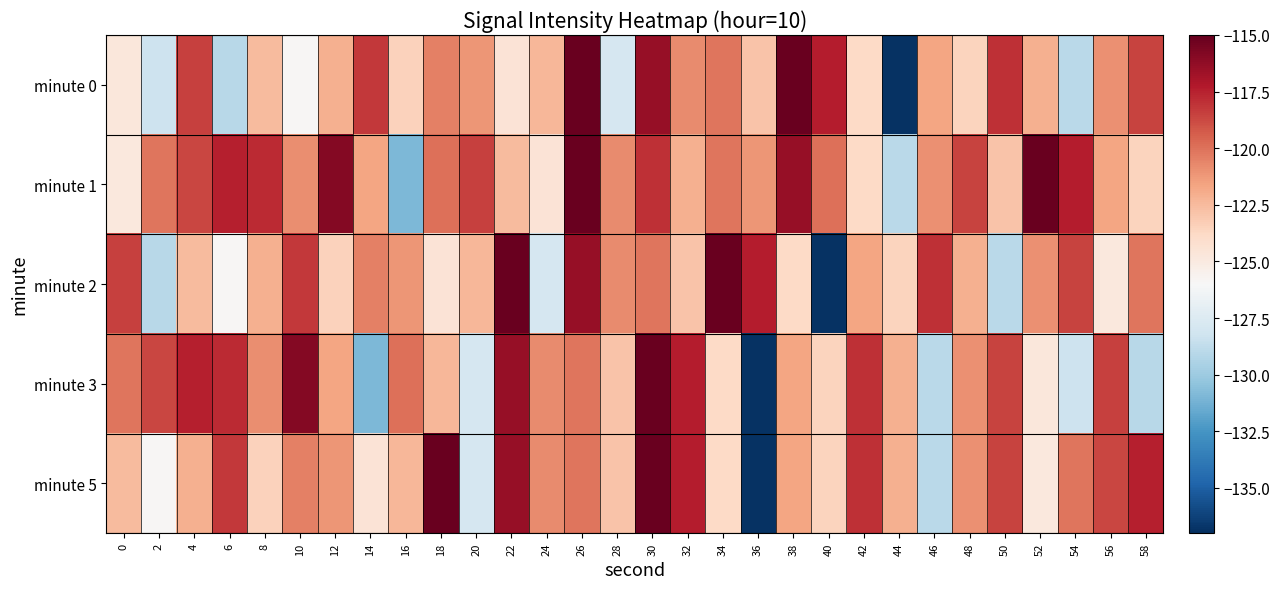

Which series has the largest range (max minus min)?

minute 0